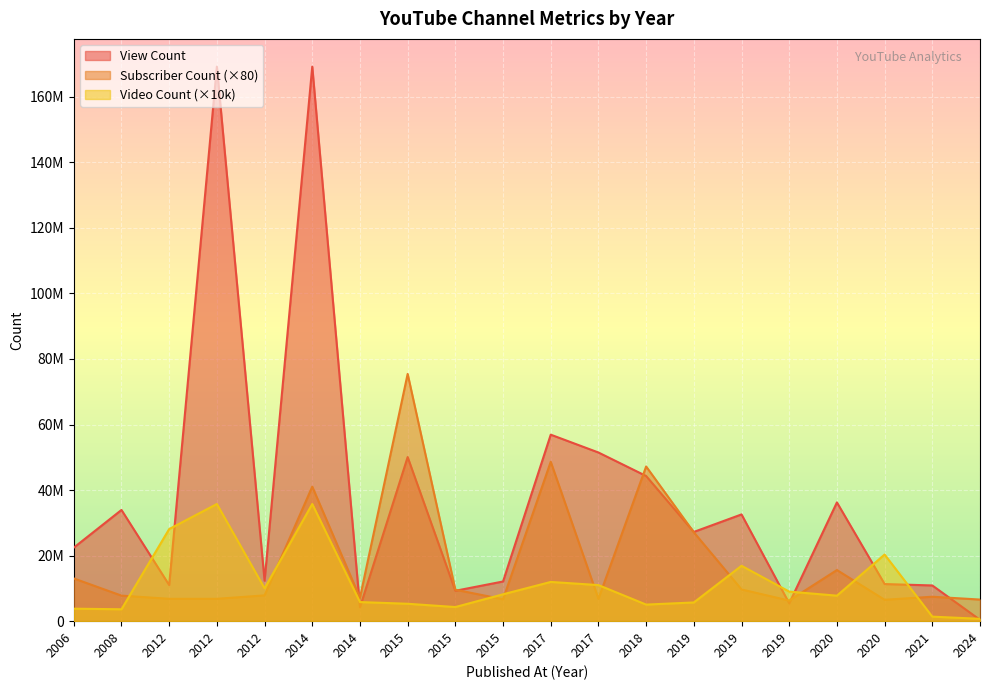

Reading right to left, what are all the values shown in this chart?

Subscriber Count: 6592000	7456000	6528000	15600000	6280000	9680000	27120000	47200000	6824000	48640000	6680000	9600000	75440000	7144000	41040000	7872000	6824000	6824000	7792000	13040000
View Count: 405679	10897130	11324245	36238821	5431187	32571133	27229793	44289223	51461708	56902012	12108480	9271810	50069834	4231050	169199608	12356846	169199608	11018731	33935938	22438614
Video Count: 720000	1380000	20330000	7780000	9020000	16900000	5710000	5060000	11010000	11970000	8200000	4310000	5310000	5830000	35750000	10020000	35750000	28100000	3630000	3810000